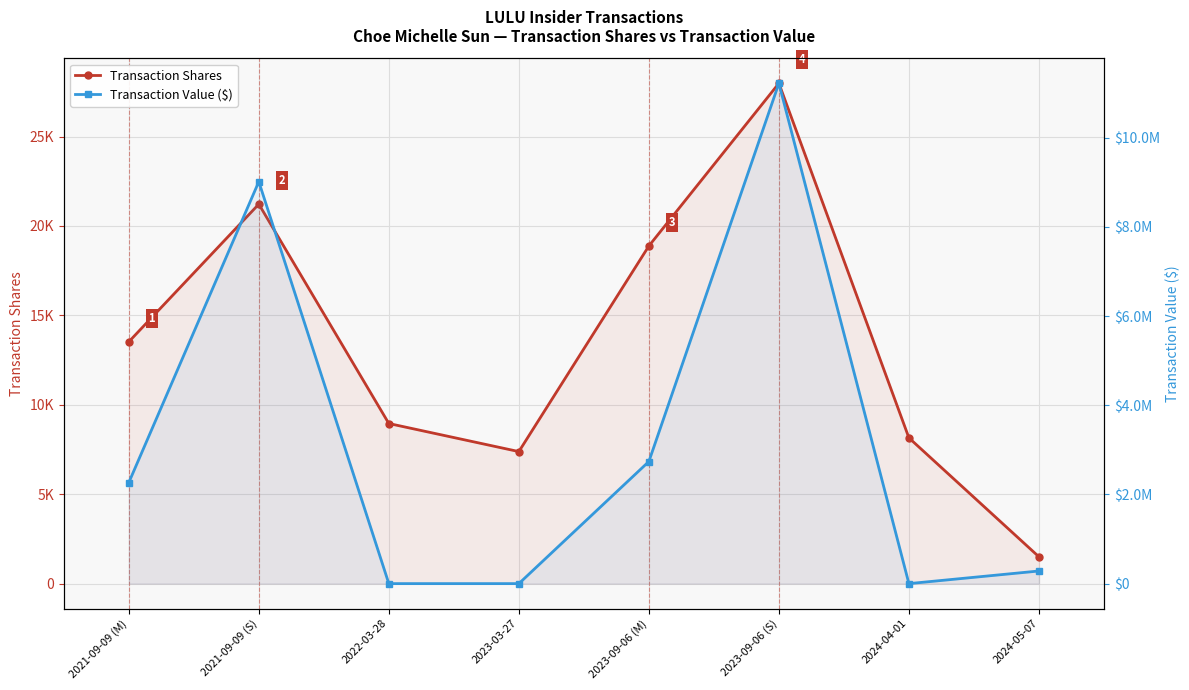

The Transaction Value ($) series shows 560591 at 2023-09-06 (M). True or false?

False